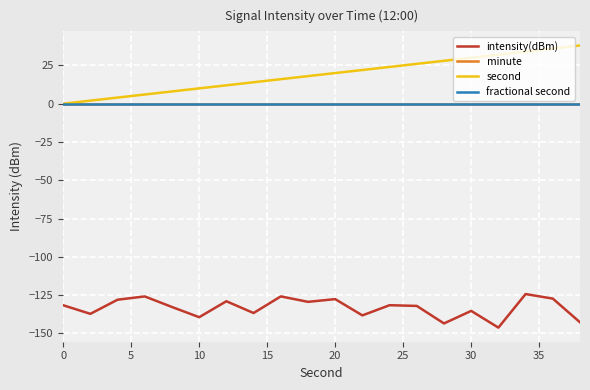

Does the chart display data point markers on the line(s)?

No